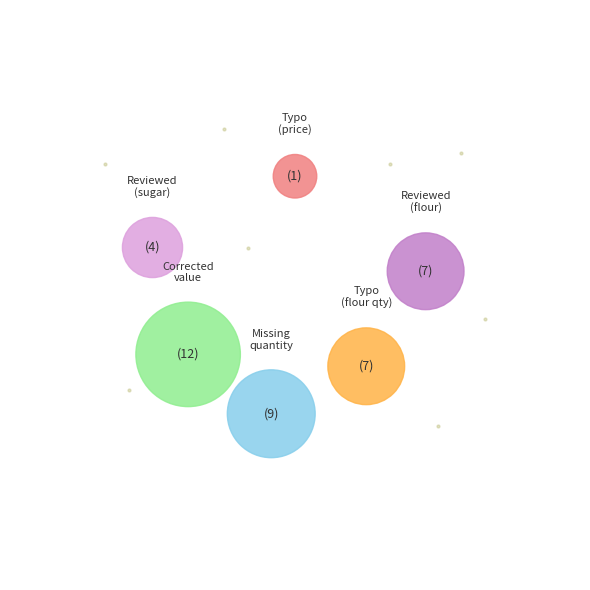

How many slices are in this pie chart?

6